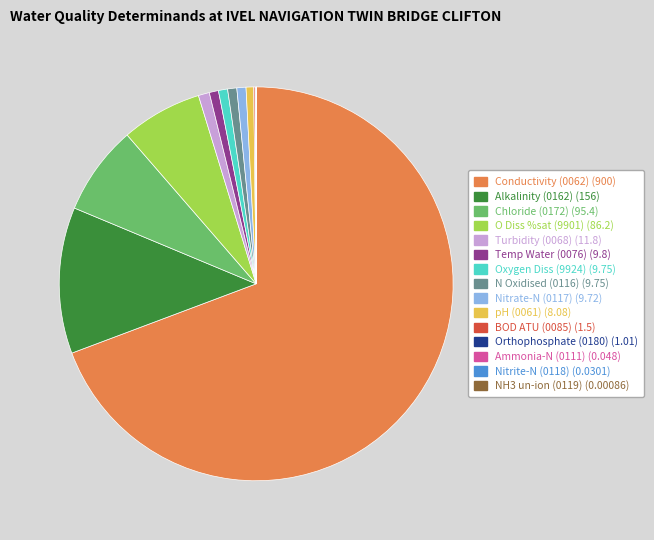

Is there a majority slice in this chart?

Yes